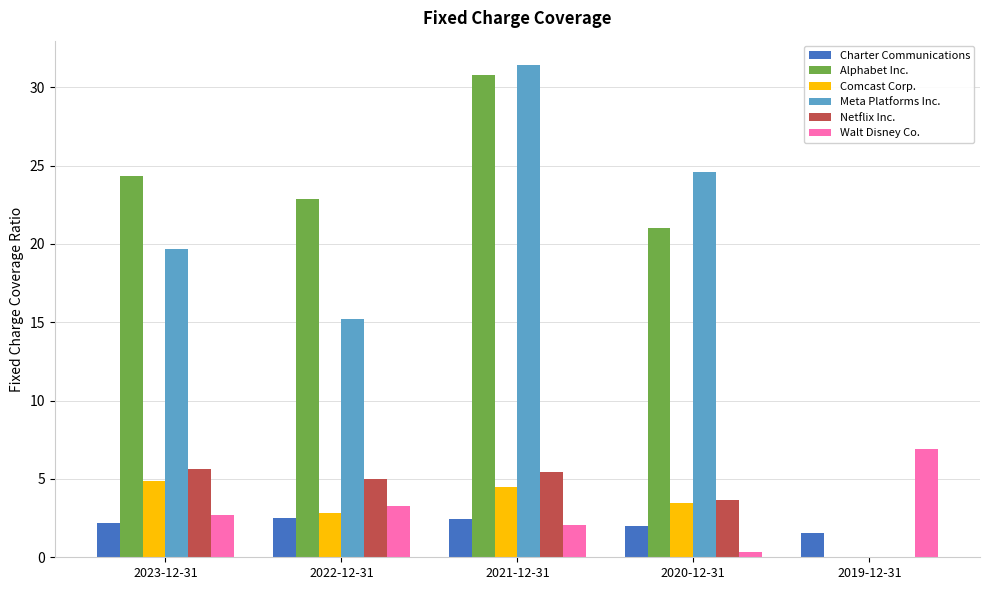

What is the sum of all Alphabet Inc. values?

99.1